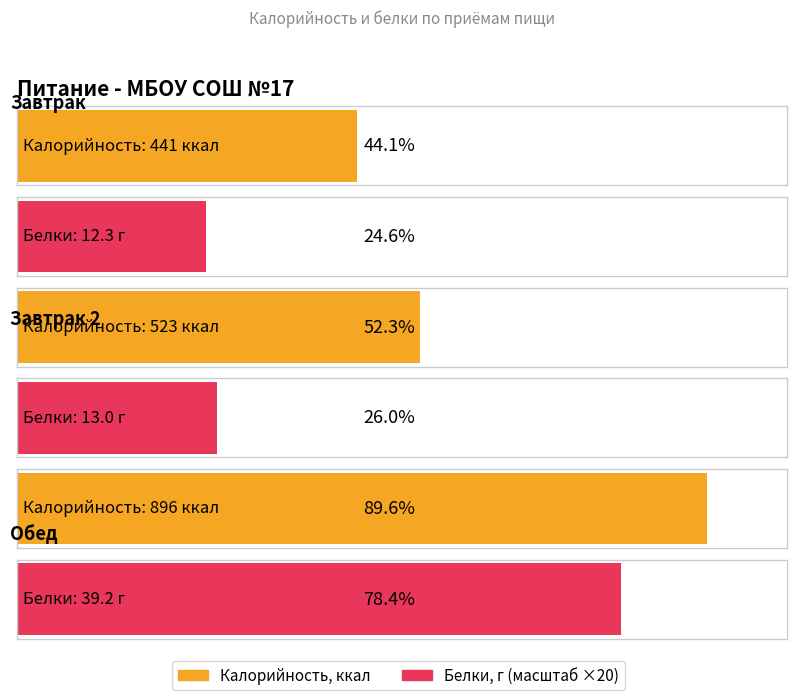

Rank the series by their average value, from lowest to highest.

Белки, Калорийность